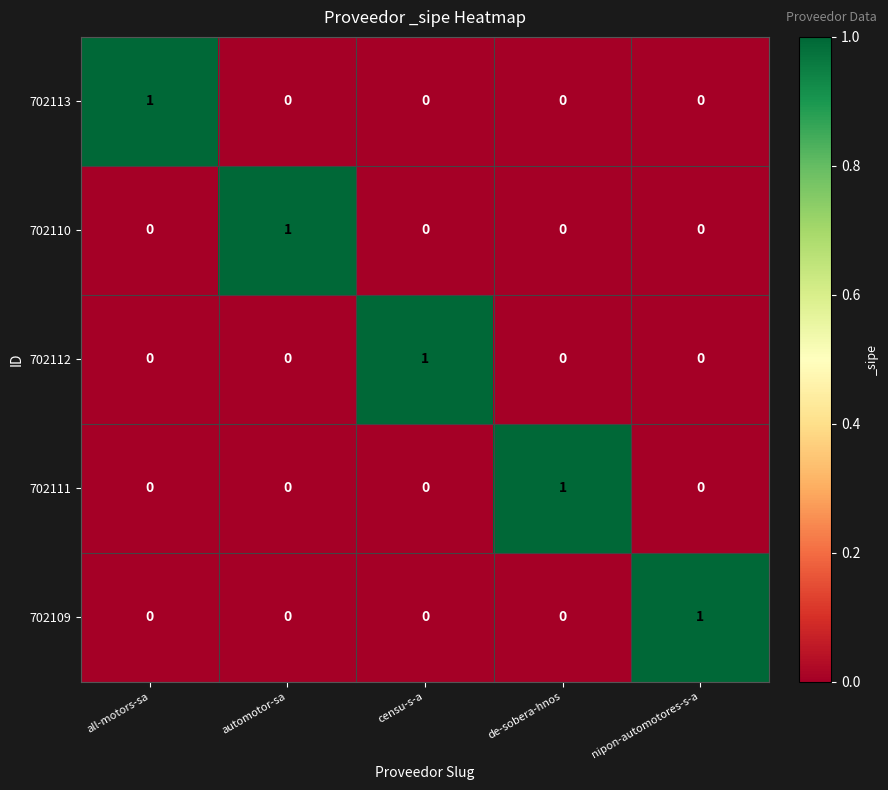

The value of 702111 at all-motors-sa is 0. True or false?

True